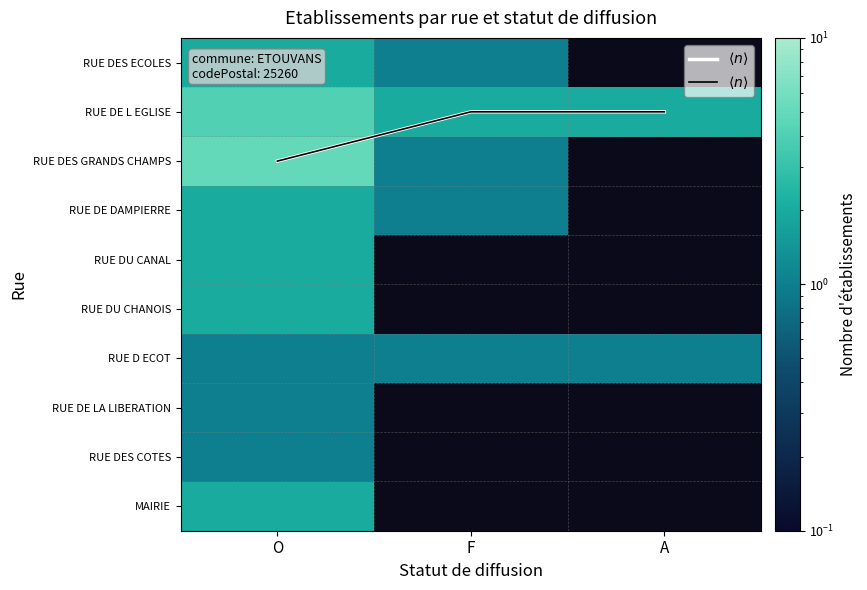

What is the average value of the RUE DE L EGLISE series?

2.7